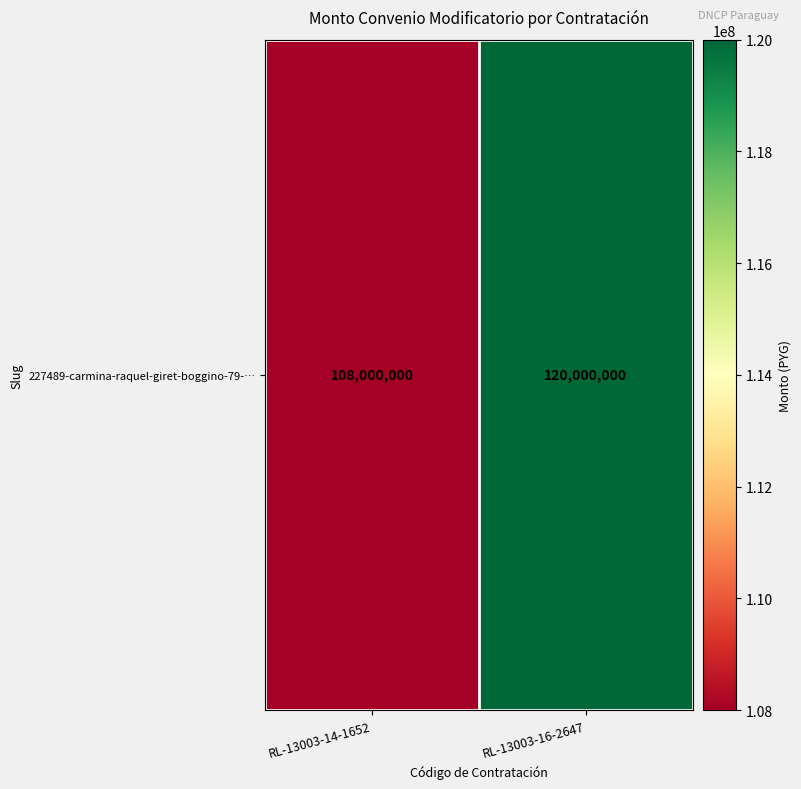

What is the average value?

114000000